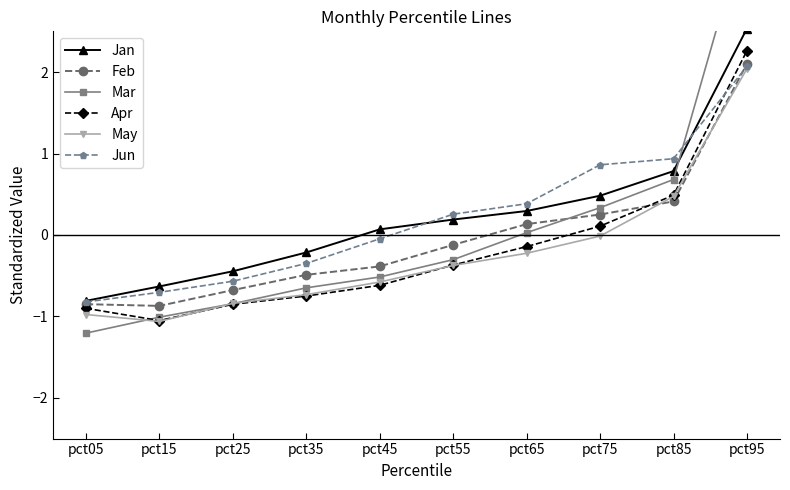

Reading left to right, what are all the values shown in this chart?

Jan: pct05=-0.8	pct15=-0.6	pct25=-0.4	pct35=-0.2	pct45=0.1	pct55=0.2	pct65=0.3	pct75=0.5	pct85=0.8	pct95=2.5
Feb: pct05=-0.8	pct15=-0.9	pct25=-0.7	pct35=-0.5	pct45=-0.4	pct55=-0.1	pct65=0.1	pct75=0.3	pct85=0.4	pct95=2.1
Mar: pct05=-1.2	pct15=-1.0	pct25=-0.8	pct35=-0.6	pct45=-0.5	pct55=-0.3	pct65=0.0	pct75=0.3	pct85=0.7	pct95=3.8
Apr: pct05=-0.9	pct15=-1.1	pct25=-0.9	pct35=-0.7	pct45=-0.6	pct55=-0.4	pct65=-0.1	pct75=0.1	pct85=0.5	pct95=2.3
May: pct05=-1.0	pct15=-1.1	pct25=-0.8	pct35=-0.7	pct45=-0.6	pct55=-0.4	pct65=-0.2	pct75=-0.0	pct85=0.5	pct95=2.0
Jun: pct05=-0.8	pct15=-0.7	pct25=-0.6	pct35=-0.3	pct45=-0.0	pct55=0.3	pct65=0.4	pct75=0.9	pct85=0.9	pct95=2.1